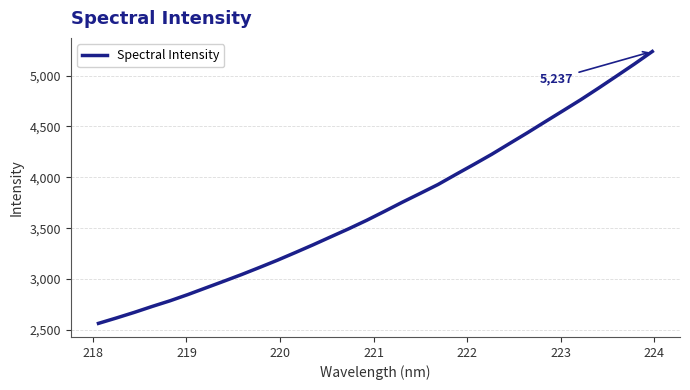

What is the smallest value displayed?

2563.8